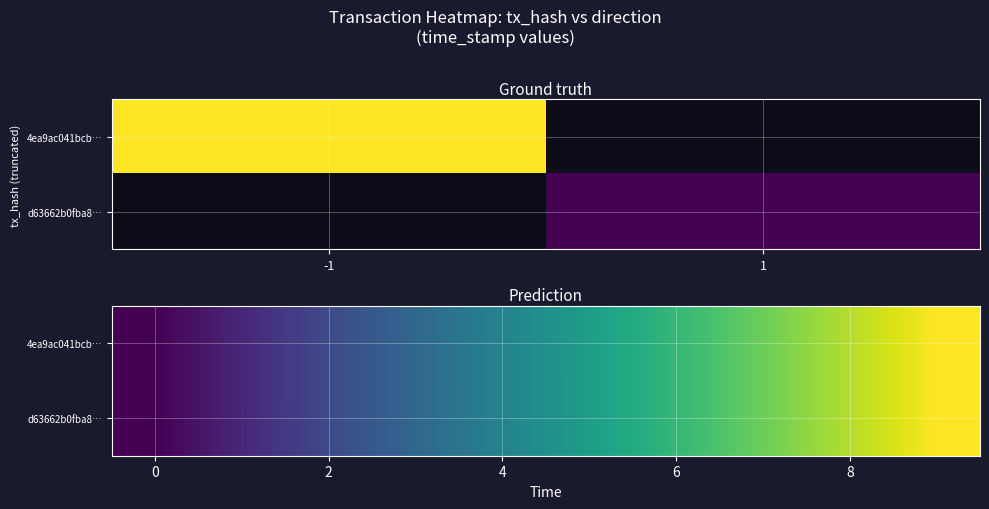

Rank the series at 2 from highest to lowest value.

4ea9ac041bcb…, d63662b0fba8…